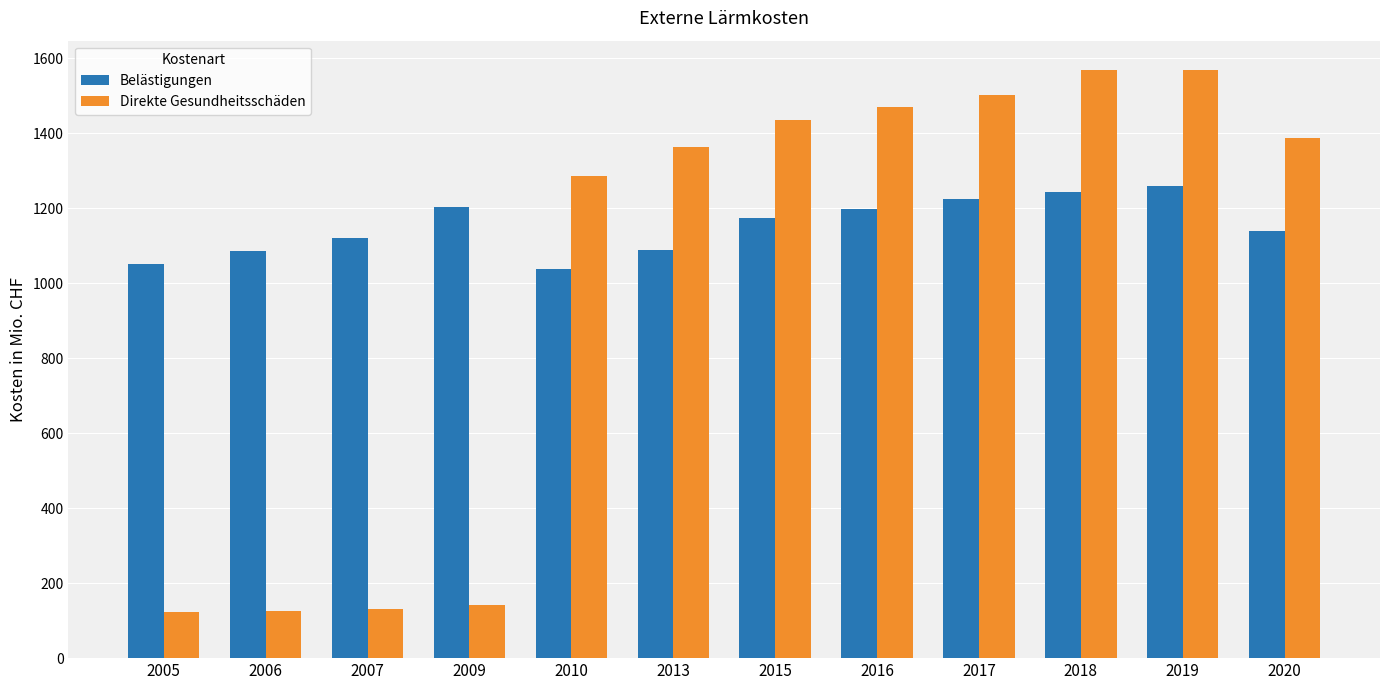

What is the value of the Belästigungen bar at the 1st from the left?

1051